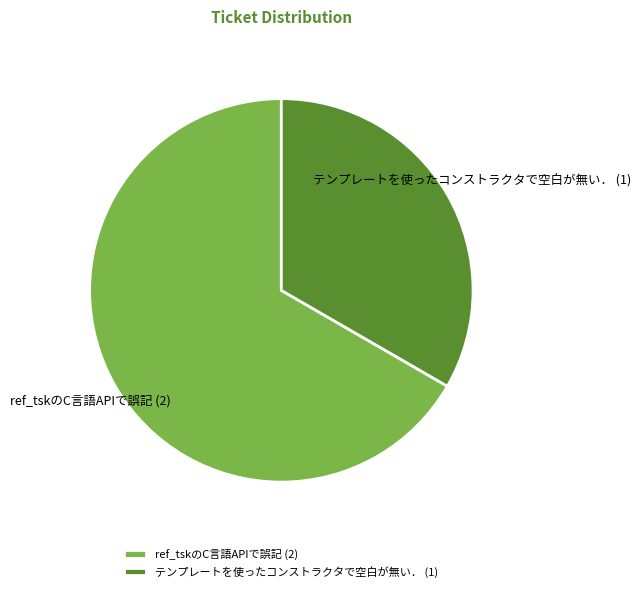

Is the sum of テンプレートを使ったコンストラクタで空白が無い． (1) and ref_tskのC言語APIで誤記 (2) greater than half?

Yes